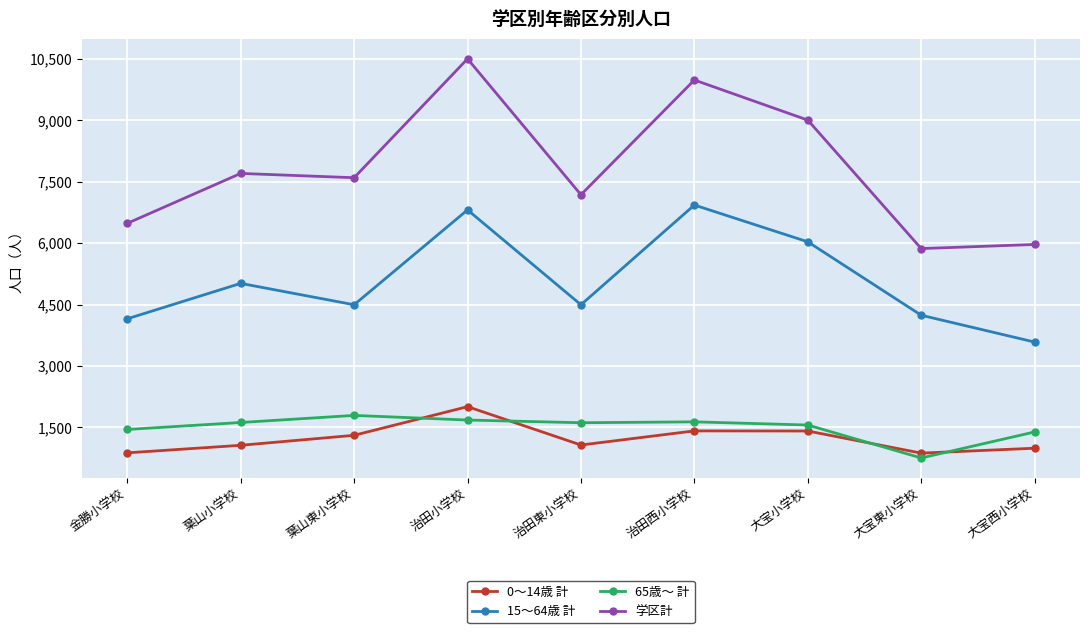

What is the maximum value shown in the chart?

10501